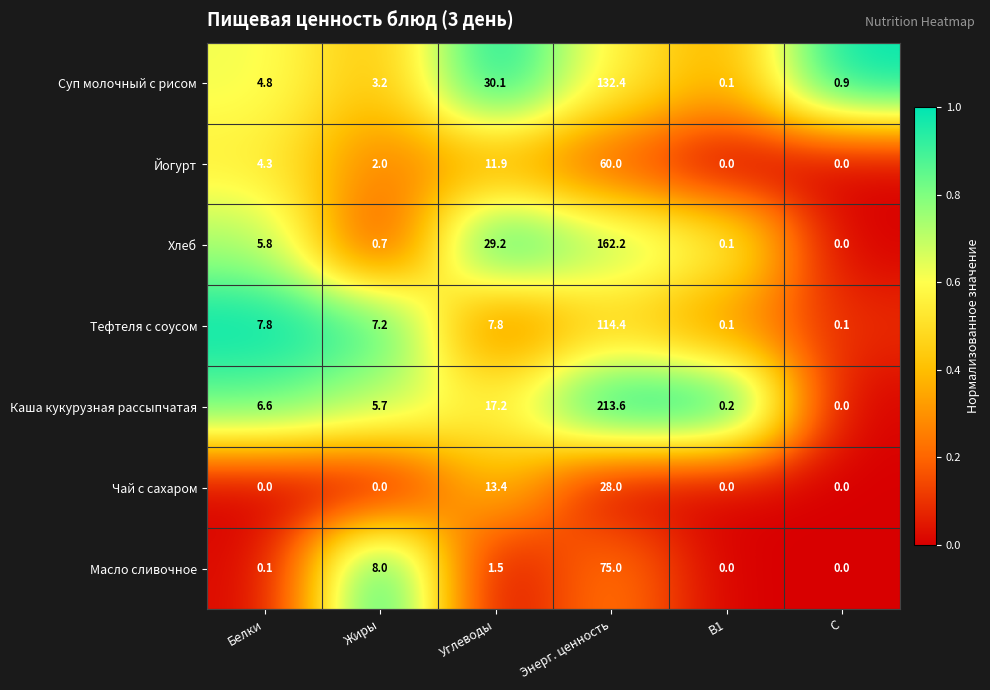

At which category is the sum across all series the highest?

Энерг. ценность